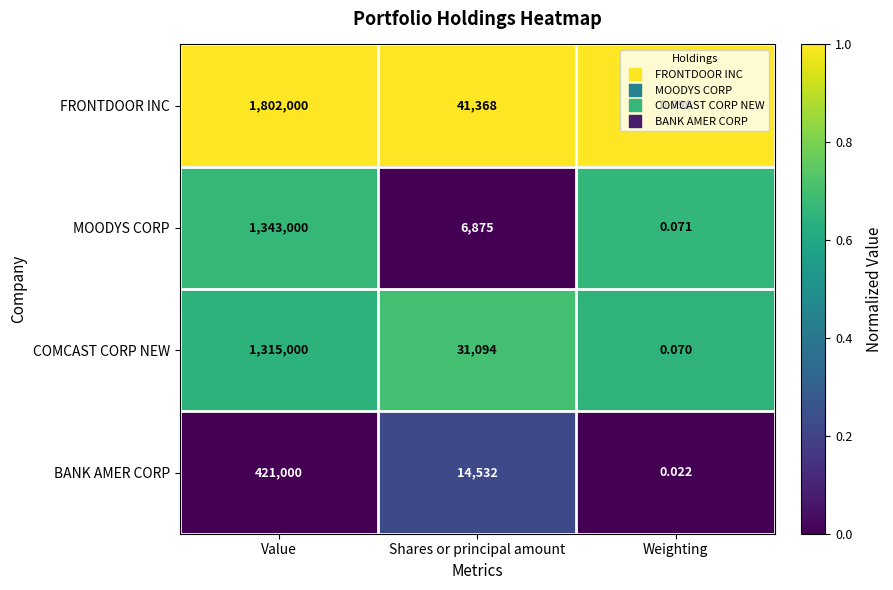

Which category has the highest value in the MOODYS CORP series?

Value